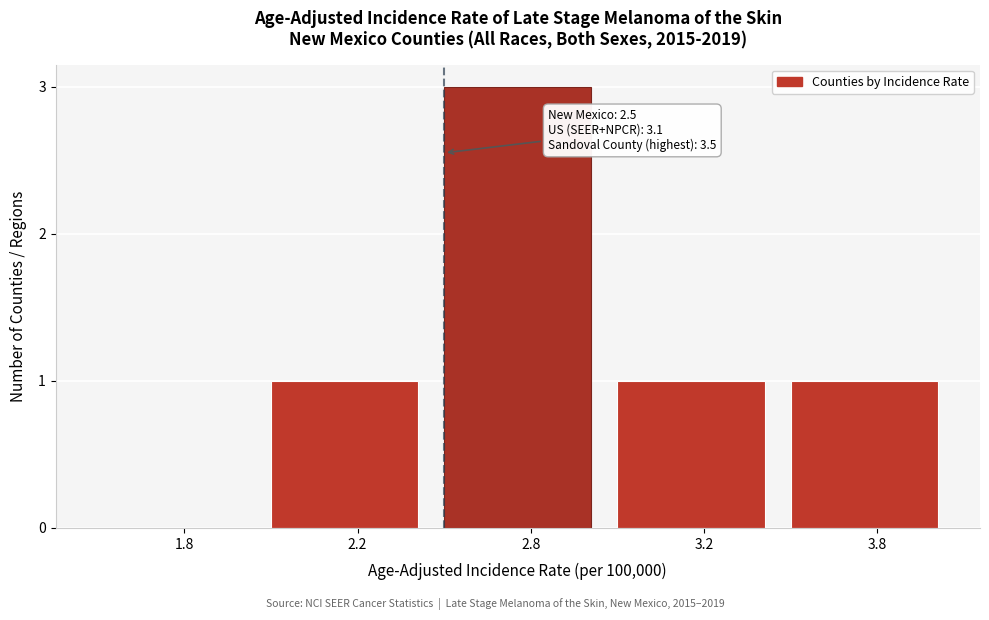

Reading left to right, transcribe all the data shown in this chart.

1.8=0	2.2=1	2.8=3	3.2=1	3.8=1